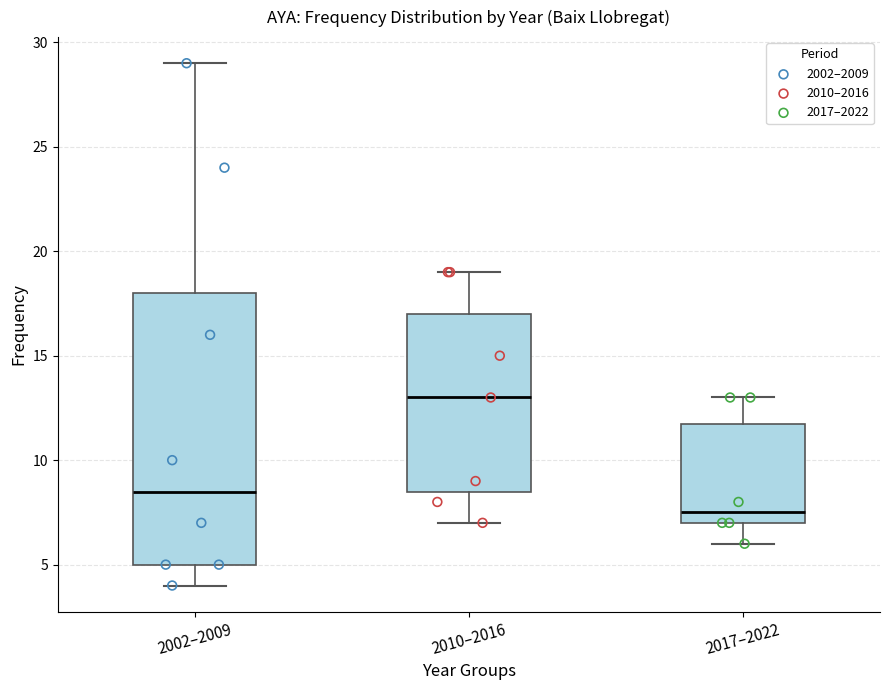

Which box's median line is the lowest?

2017–2022